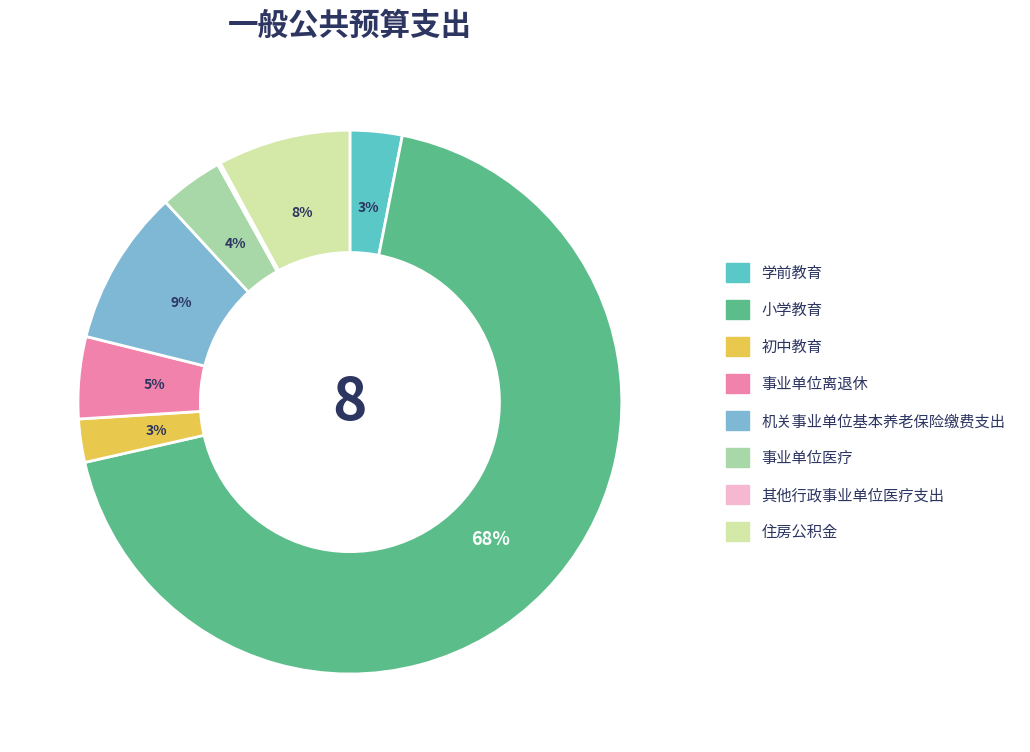

True or false: 初中教育 accounts for 3% of the total.

True